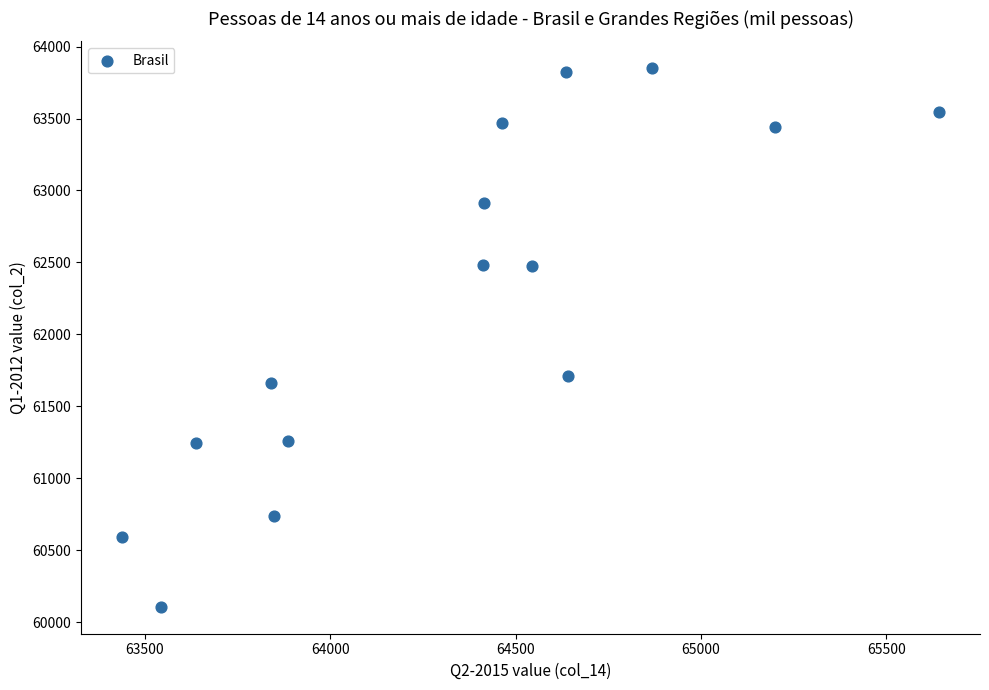

What Y value in the scatter plot is closest to 61978?

61714